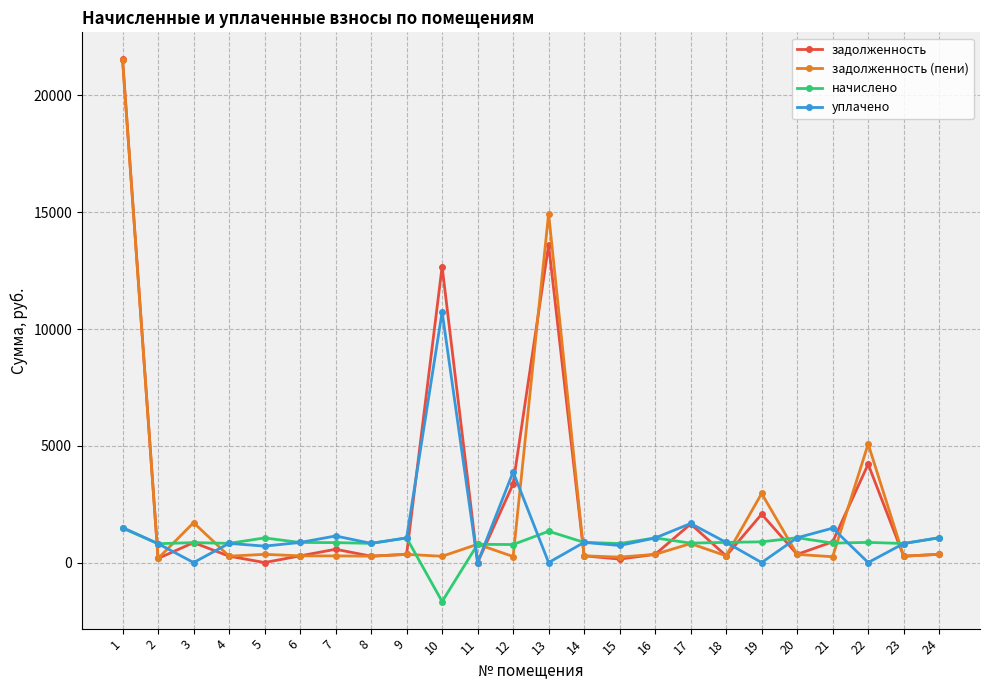

Is this an area chart (filled region under the line)?

No